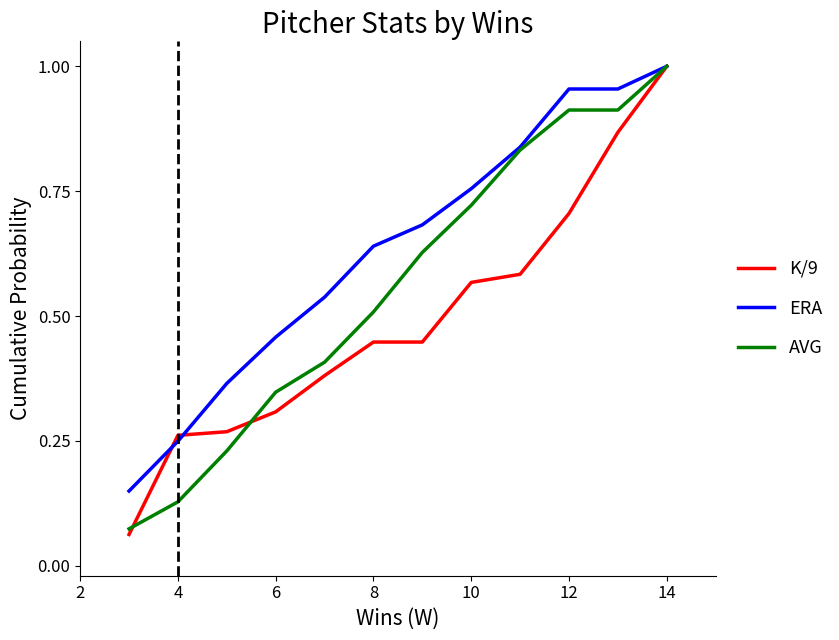

Which series has the widest spread of values?

K/9